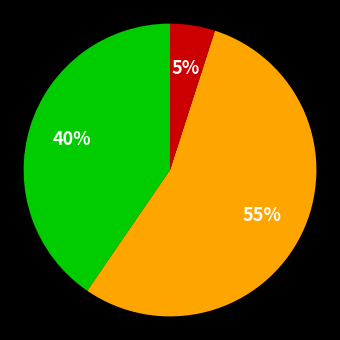

Is there a majority slice in this chart?

Yes